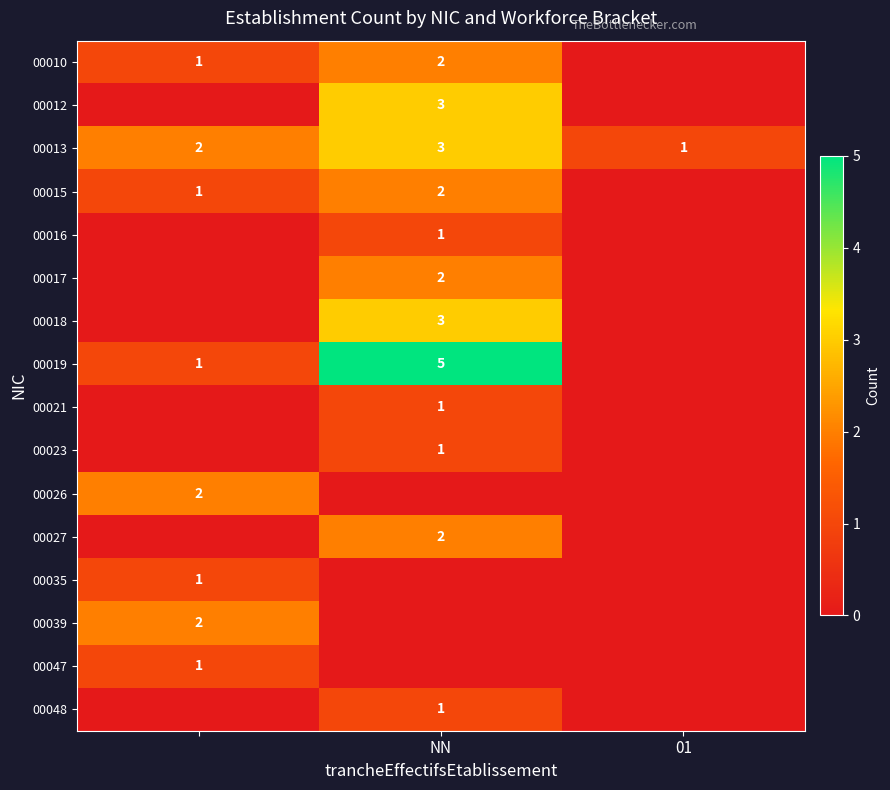

The value of 00015 at NN is 2. True or false?

True